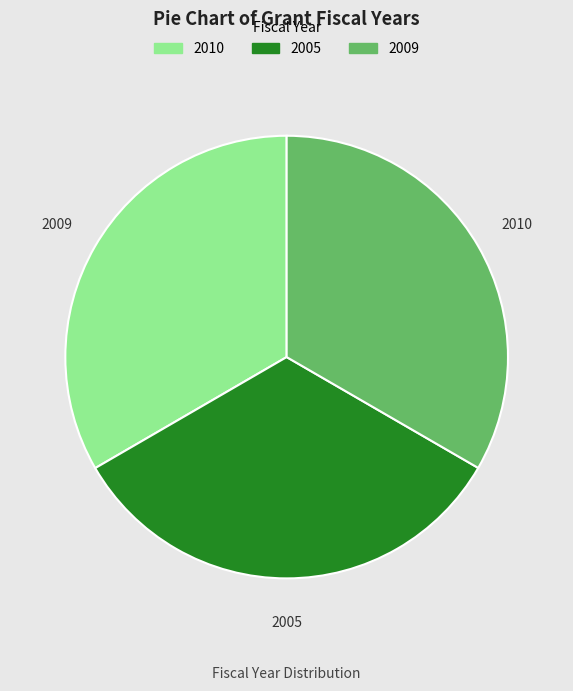

How many slices are in this pie chart?

3